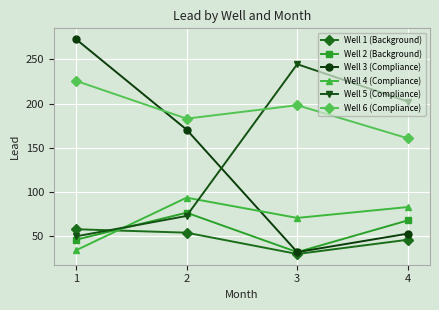

At which category does Well 5 (Compliance) reach its first local peak?

3